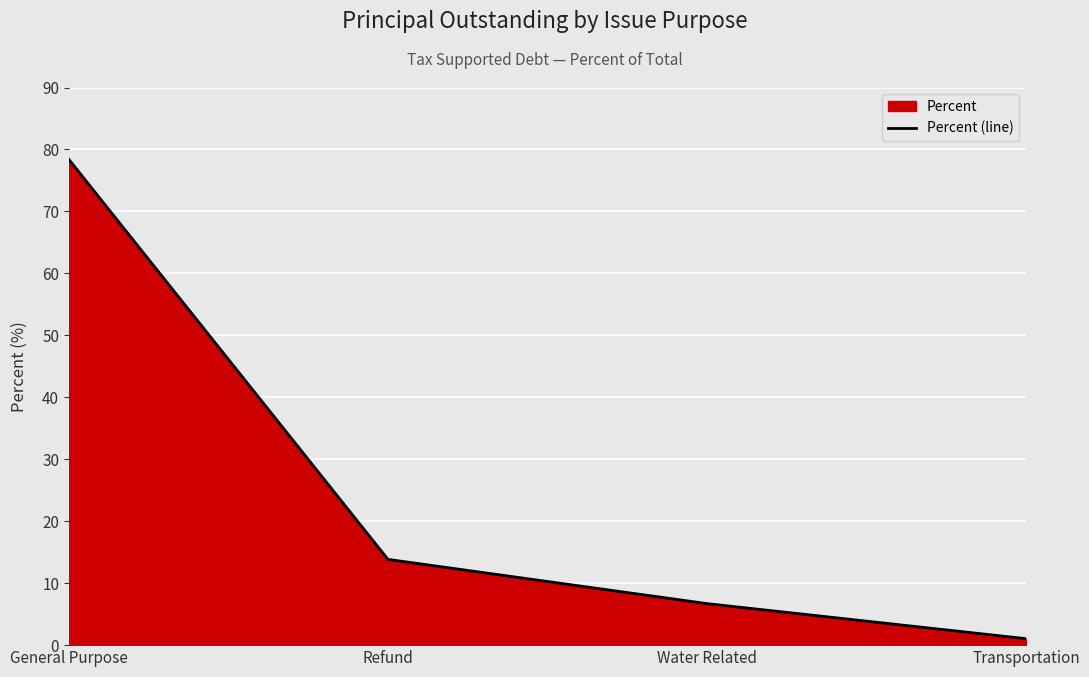

List the labels in order of value, largest first.

General Purpose, Refund, Water Related, Transportation